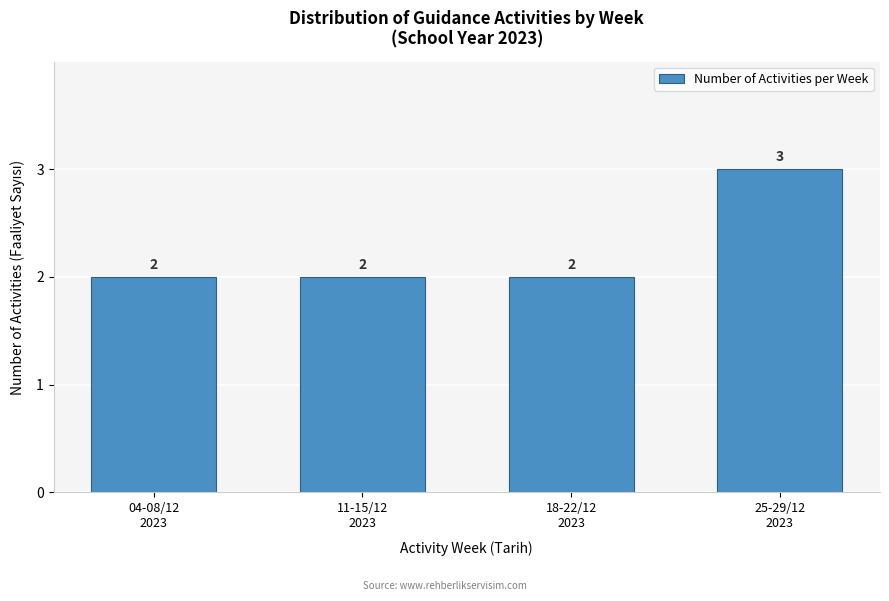

Reading left to right, extract all data points from this chart.

2	2	2	3